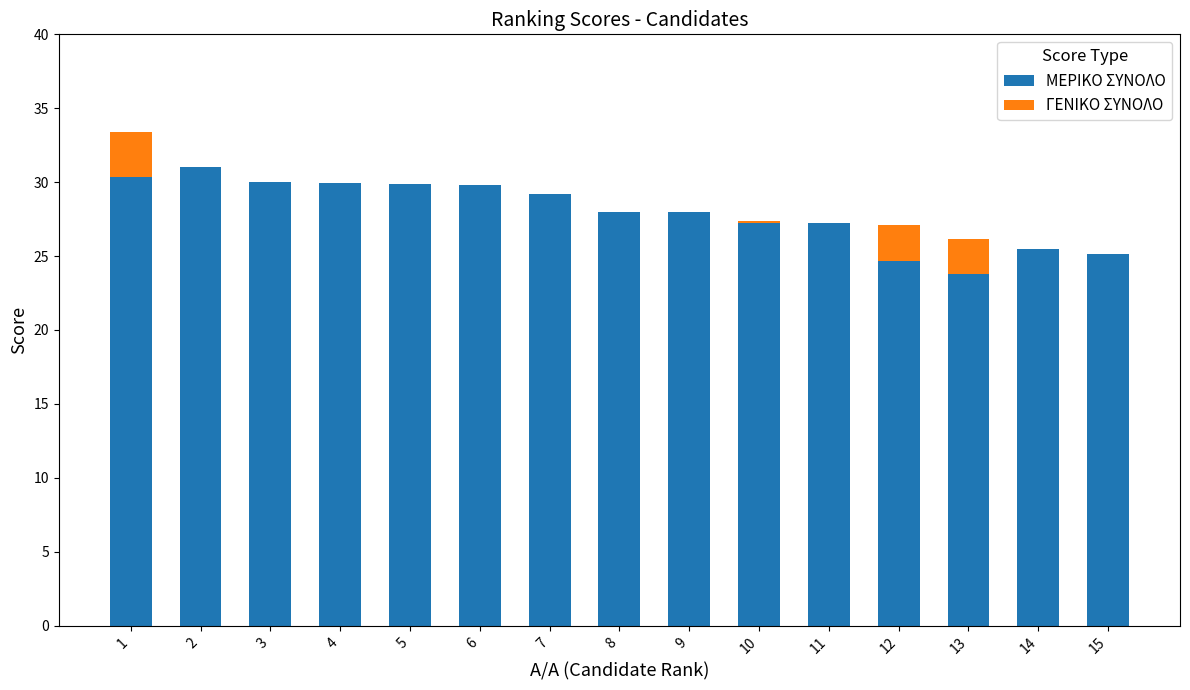

At which category is the sum across all series the highest?

1